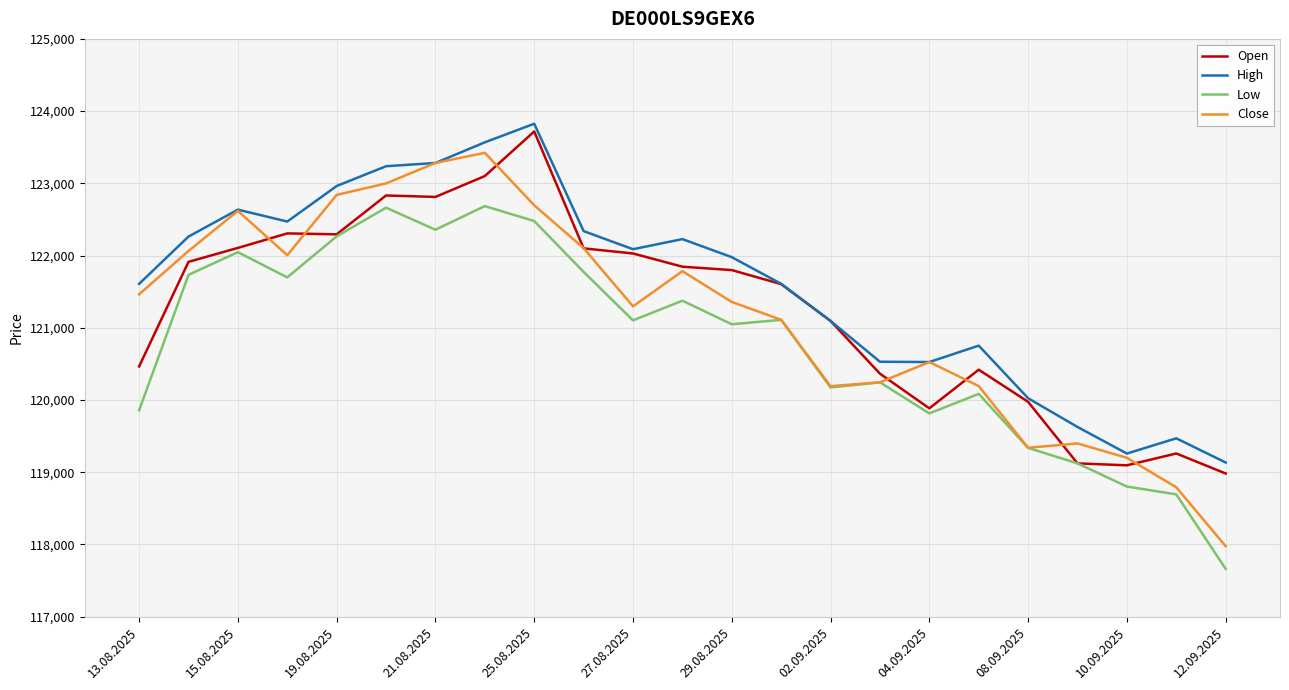

What is the minimum value shown in the chart?

117662